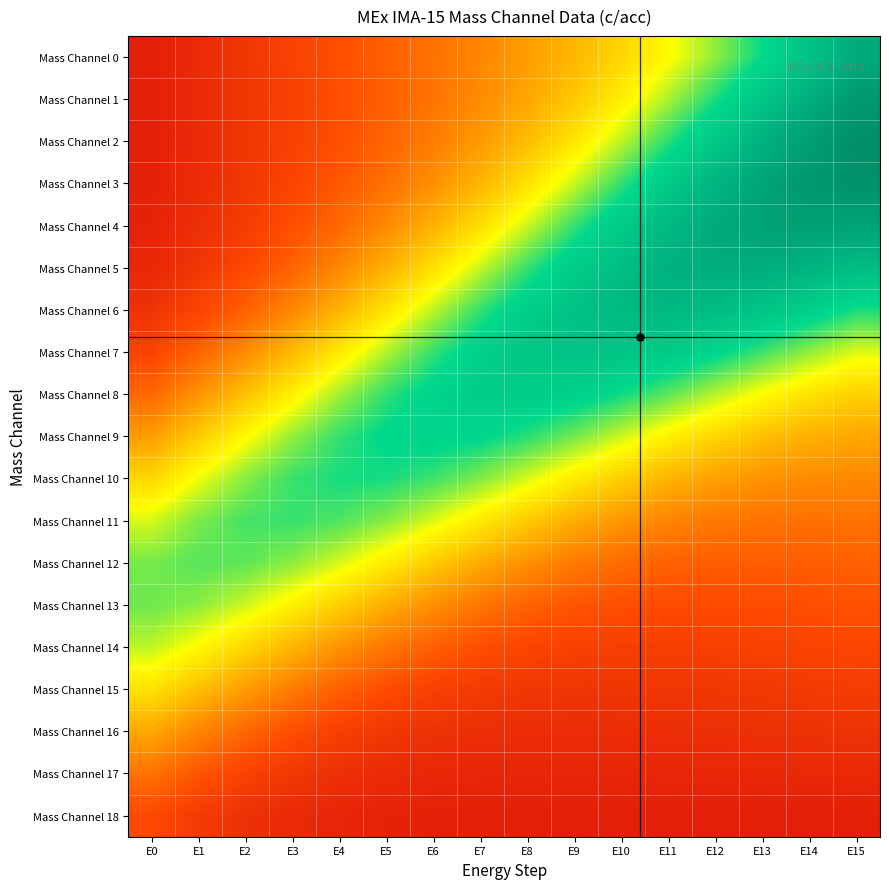

What is the total value across all series at E7?

7.1